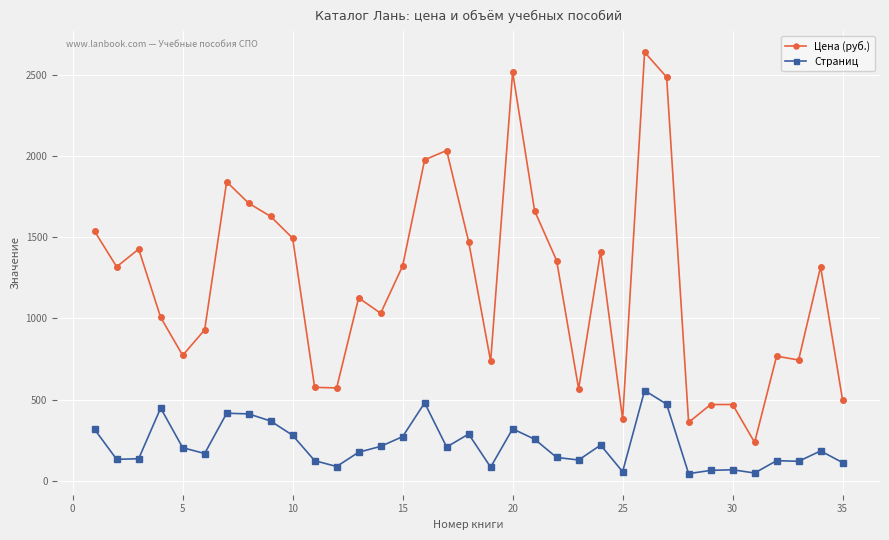

True or false: Страниц and Цена (руб.) intersect in this chart.

False